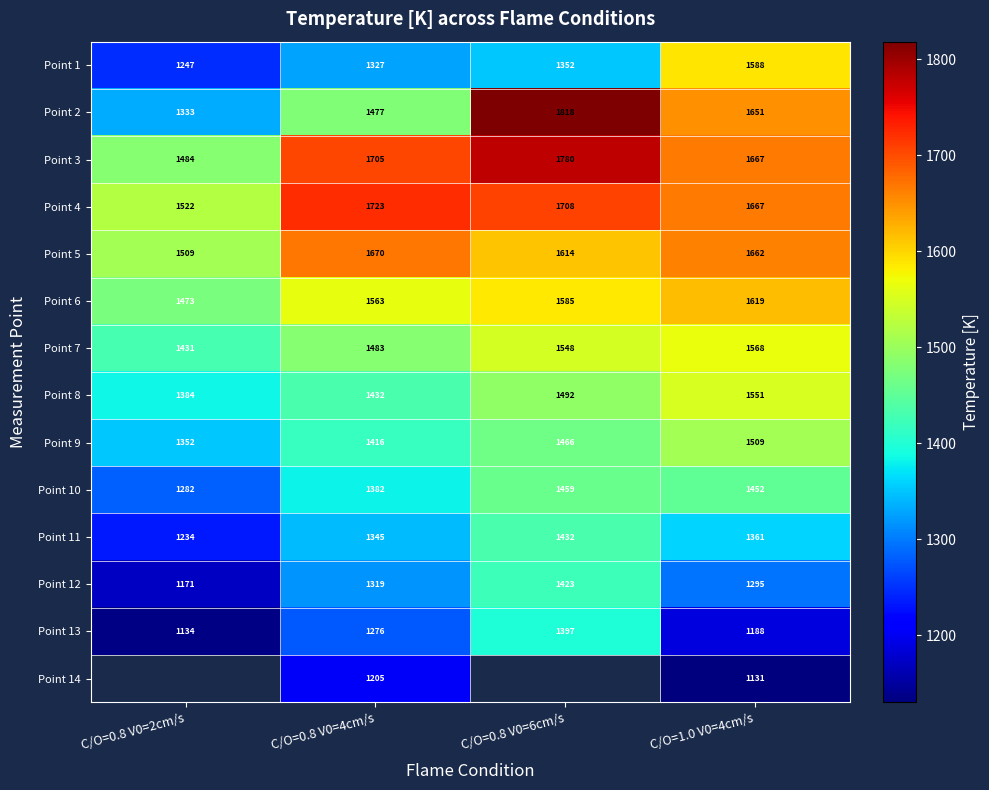

What is the sum of the Point 3 values at C/O=0.8 V0=2cm/s and C/O=0.8 V0=6cm/s?

3264.5